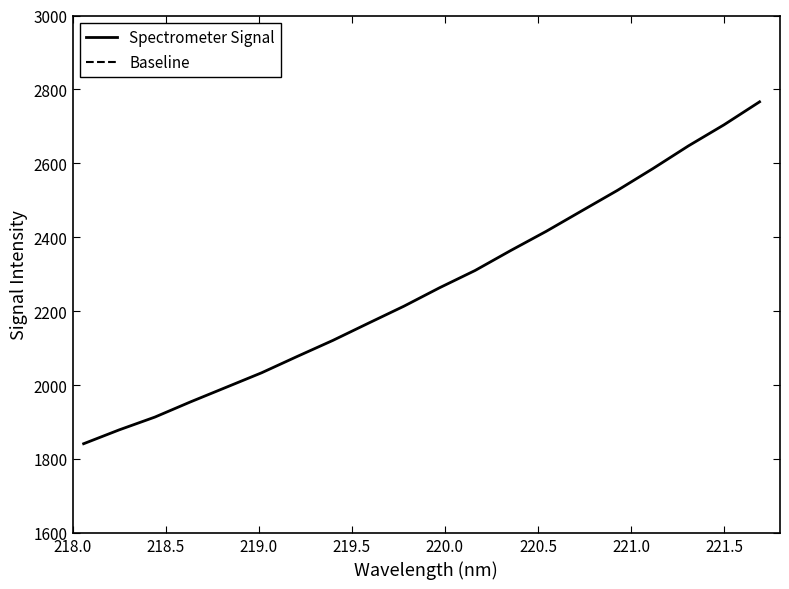

What is the maximum value for Spectrometer Signal?

2766.4